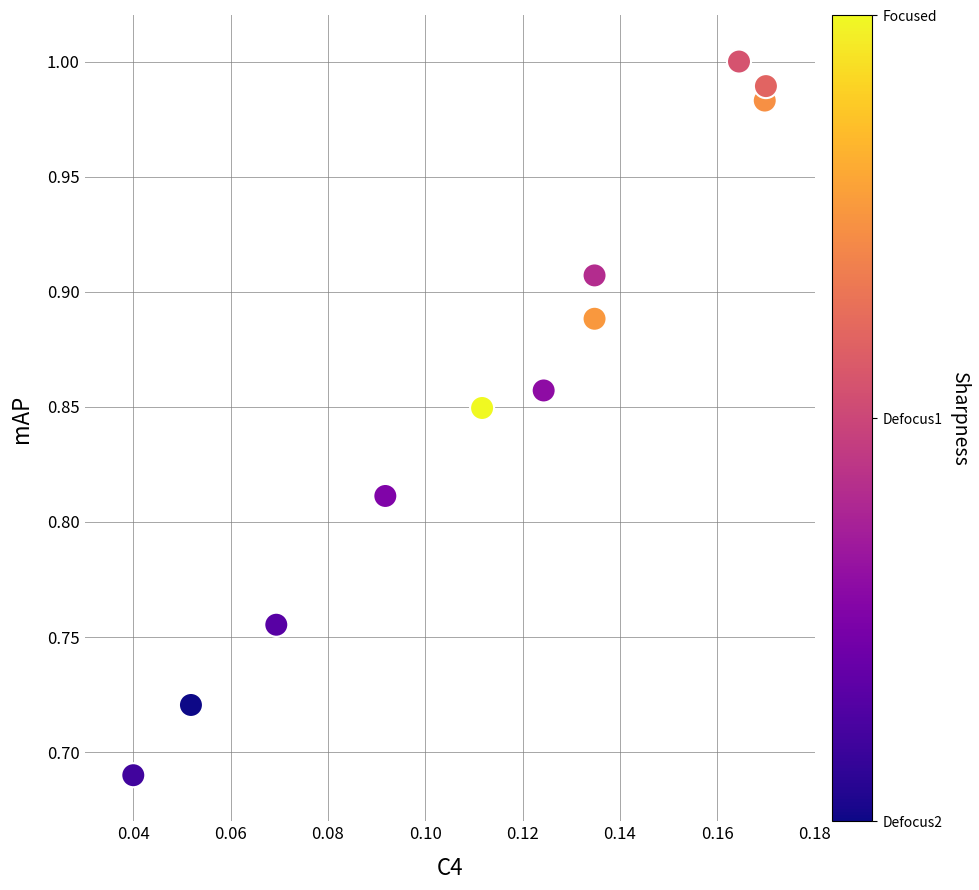

What is the range of Y values (max minus min)?

0.3